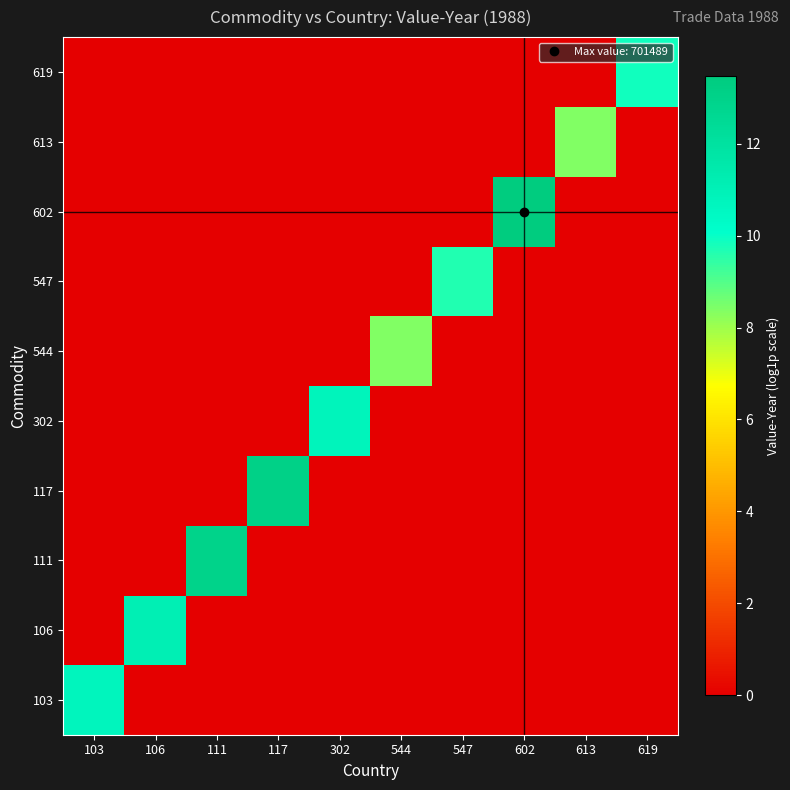

At which category does the chart reach its peak across all series?

602